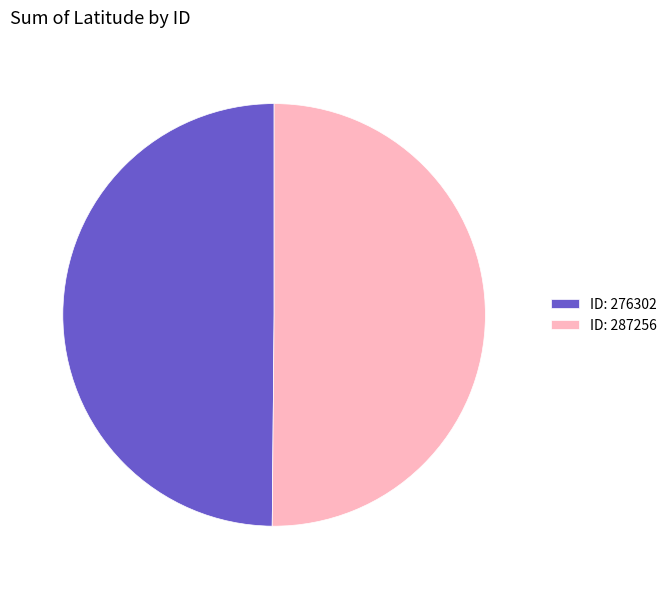

Combined, do ID: 287256 and ID: 276302 account for over 50%?

Yes